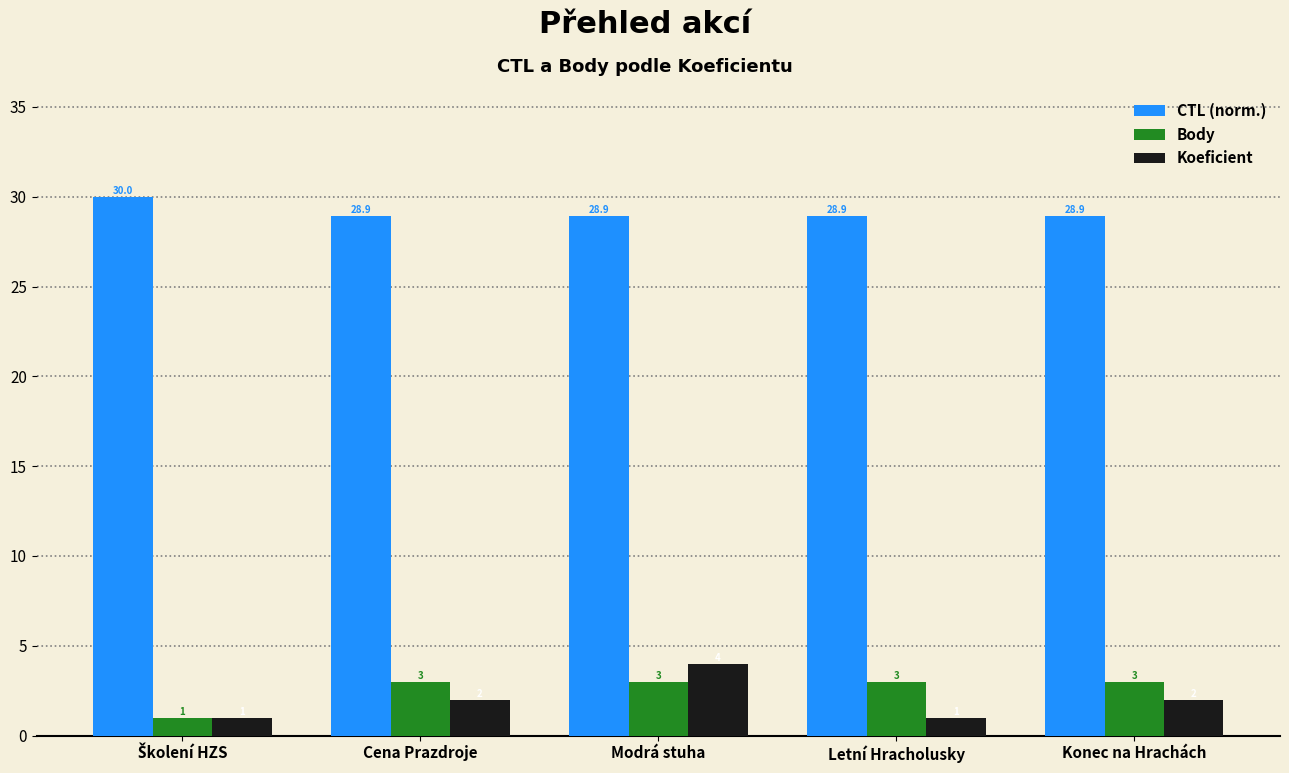

Rank the series by their maximum value, from highest to lowest.

CTL (norm.), Koeficient, Body